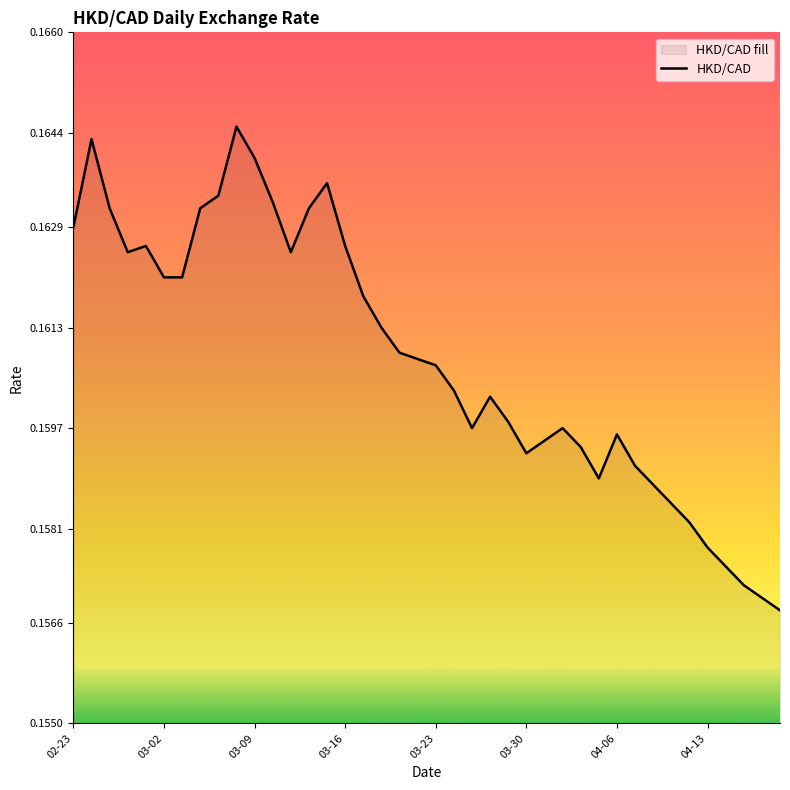

Is it true that the value at 04-06 is 0.1?

False